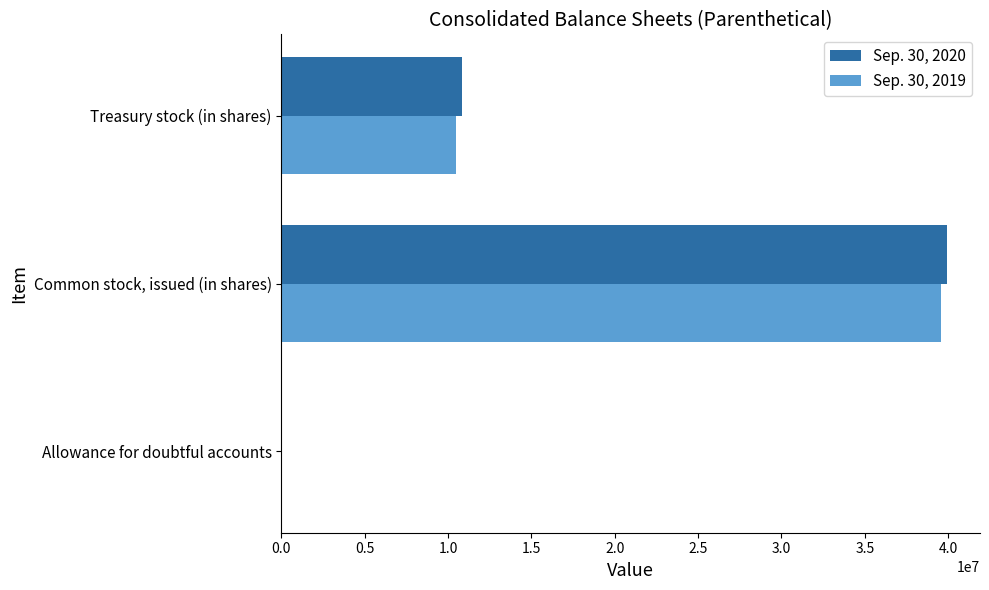

At which category is the sum across all series the highest?

Common stock, issued (in shares)